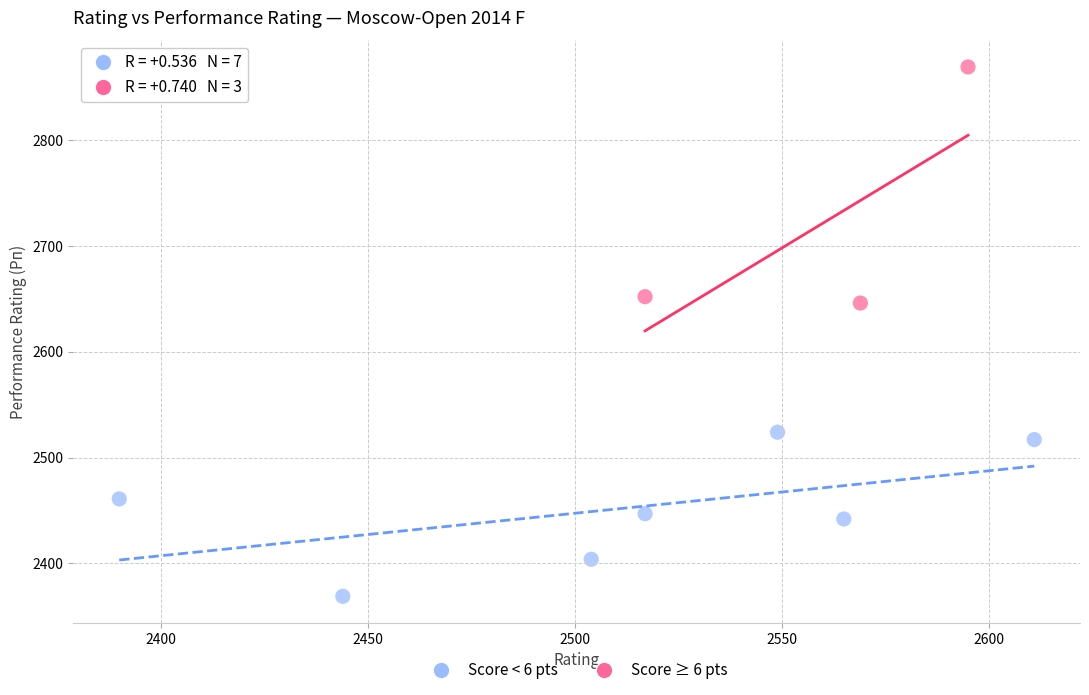

Which series contains the highest Y value?

Score ≥ 6 pts